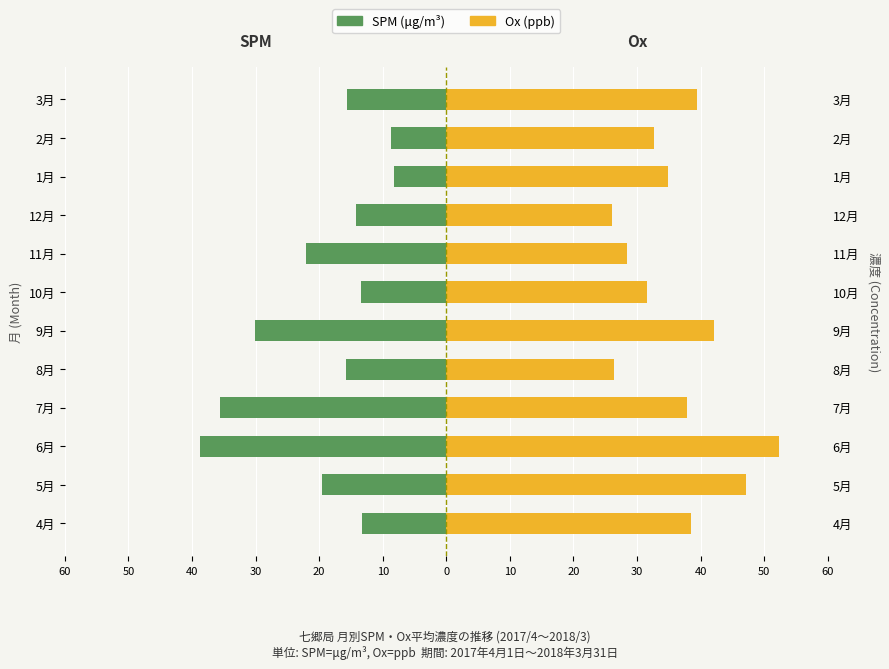

Between 4月 and 11月, which series saw the biggest shift?

Ox (ppb)